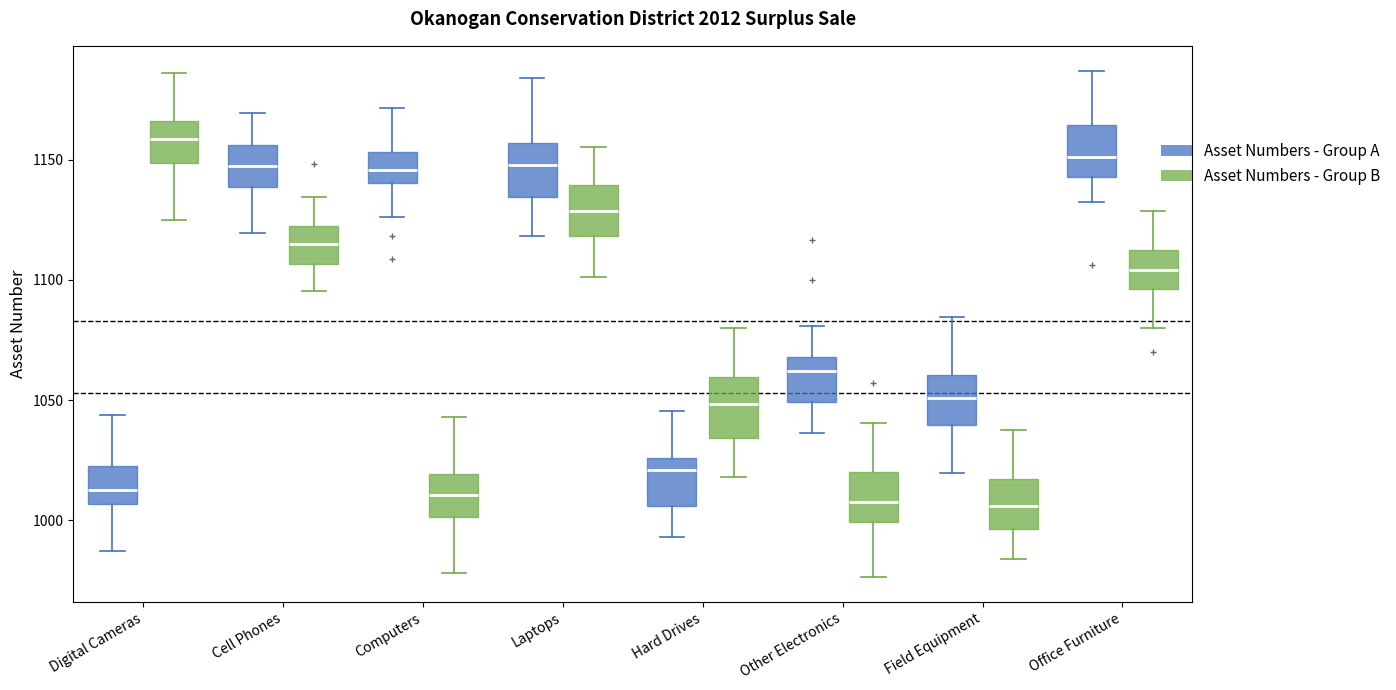

Where does the median line of the box for Other Electronics (Asset Numbers - Group A) sit on the y-axis? The values are not printed on the chart, so give them approximately, as read against the axis.

1060